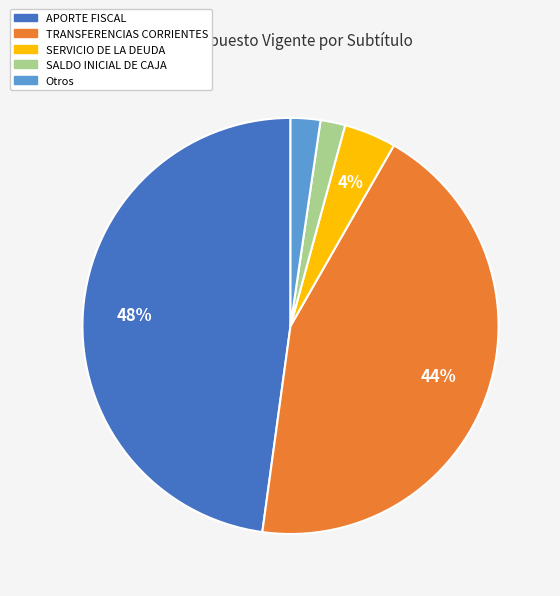

Does any single category account for the majority?

No